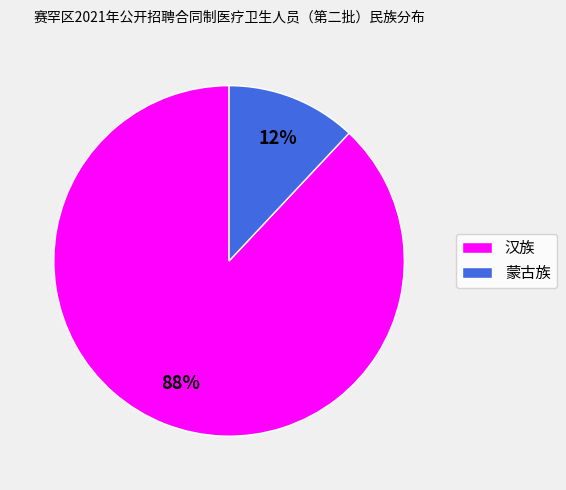

To the nearest percent, what percentage of the pie is 蒙古族?

12%